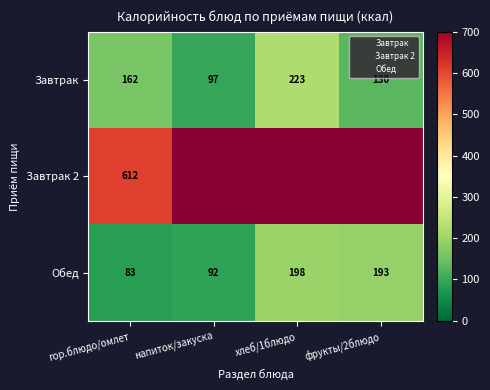

What is the smallest value displayed?

83.3